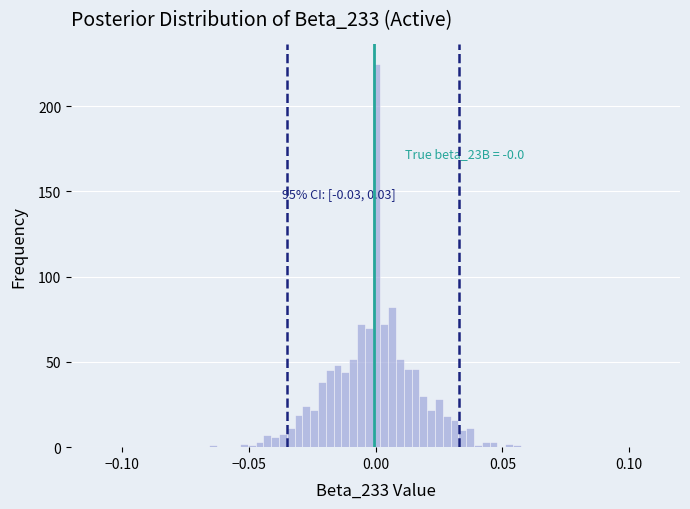

Read against the x-axis, roughly where is the centre of the tallest bar?

0.000